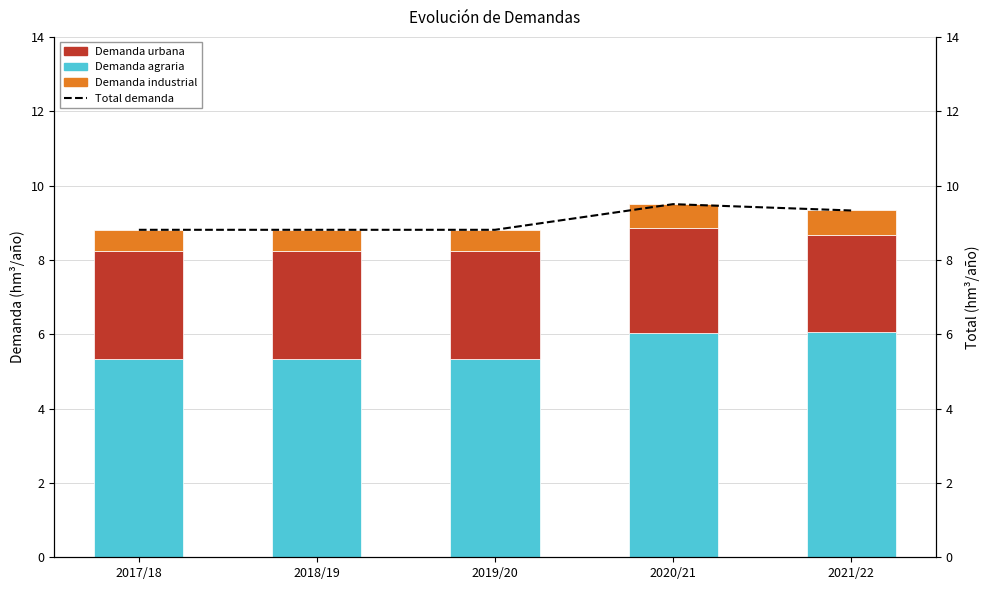

Which category has the highest value in the Demanda industrial series?

2020/21